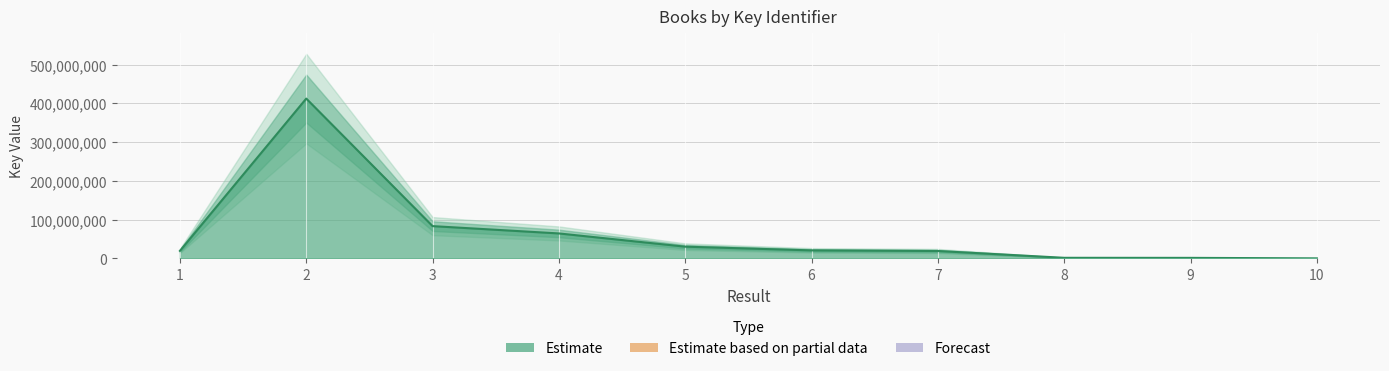

Rank the categories by value from highest to lowest.

2, 3, 4, 5, 6, 1, 7, 8, 9, 10